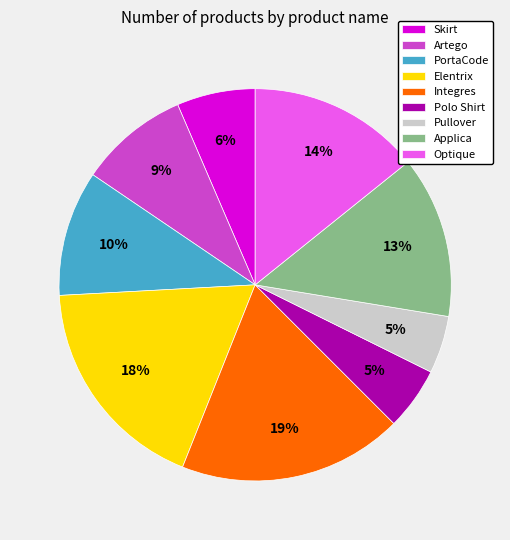

Approximately how many times larger is the value at Artego compared to Elentrix?

0.5